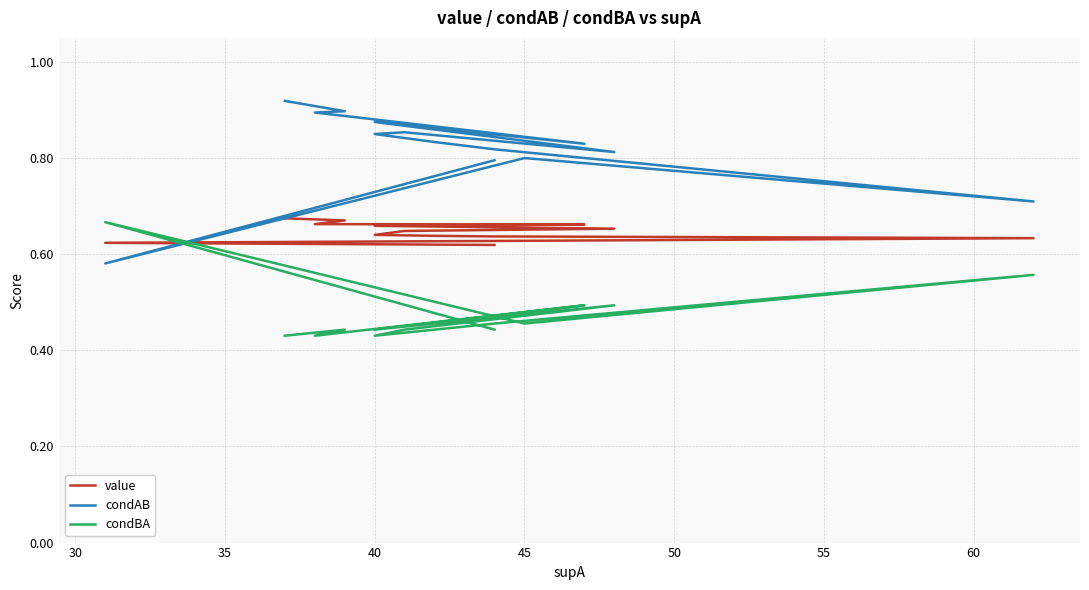

Reading left to right, what are all the values shown in this chart?

value: 0.7	0.7	0.7	0.7	0.7	0.7	0.7	0.7	0.6	0.6	0.6	0.6	0.6	0.6	0.6	0.6	0.6	0.6	0.6	0.6
condAB: 0.9	0.9	0.9	0.9	0.9	0.8	0.9	0.8	0.9	0.8	0.8	0.8	0.8	0.8	0.8	0.8	0.7	0.8	0.6	0.8
condBA: 0.4	0.4	0.4	0.4	0.4	0.5	0.4	0.5	0.4	0.4	0.4	0.4	0.4	0.4	0.4	0.5	0.6	0.5	0.7	0.4